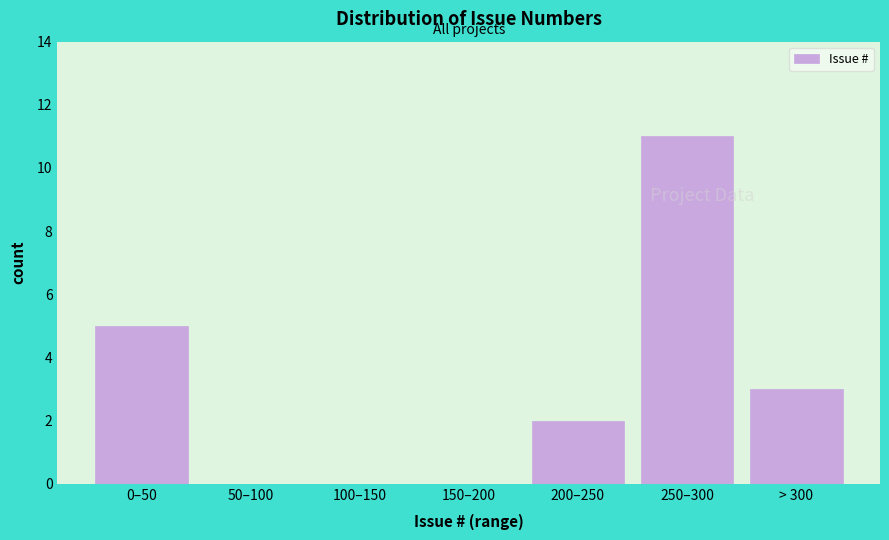

Reading left to right, transcribe all the data shown in this chart.

0–50=5	50–100=0	100–150=0	150–200=0	200–250=2	250–300=11	> 300=3